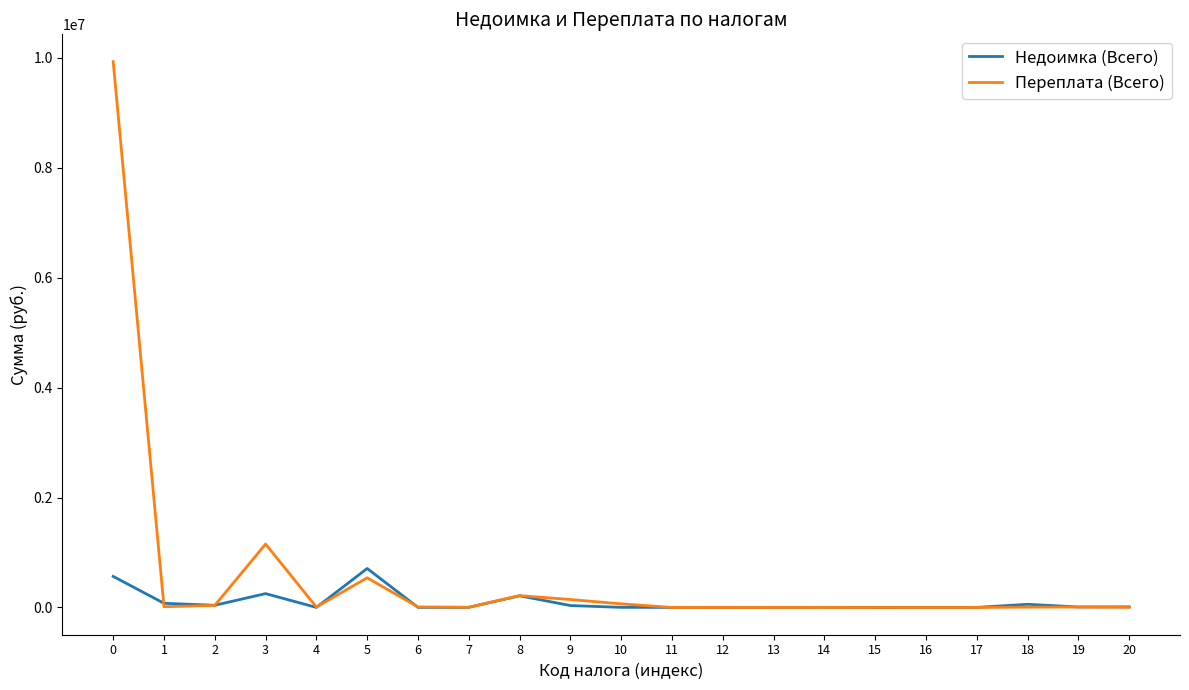

What is the highest value of the Недоимка (Всего) series?

708667.2